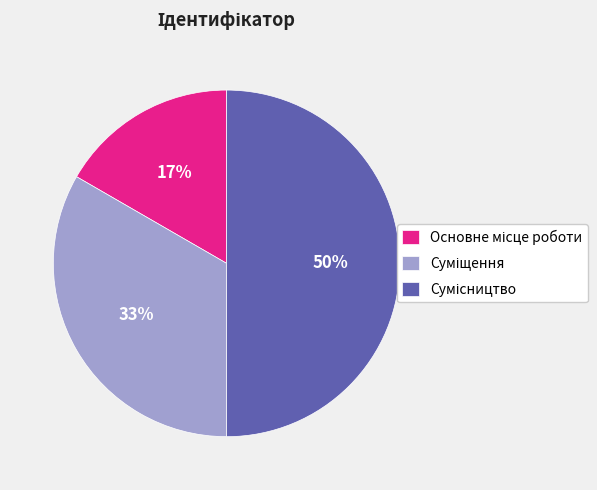

To the nearest percent, what is the average slice percentage?

33%